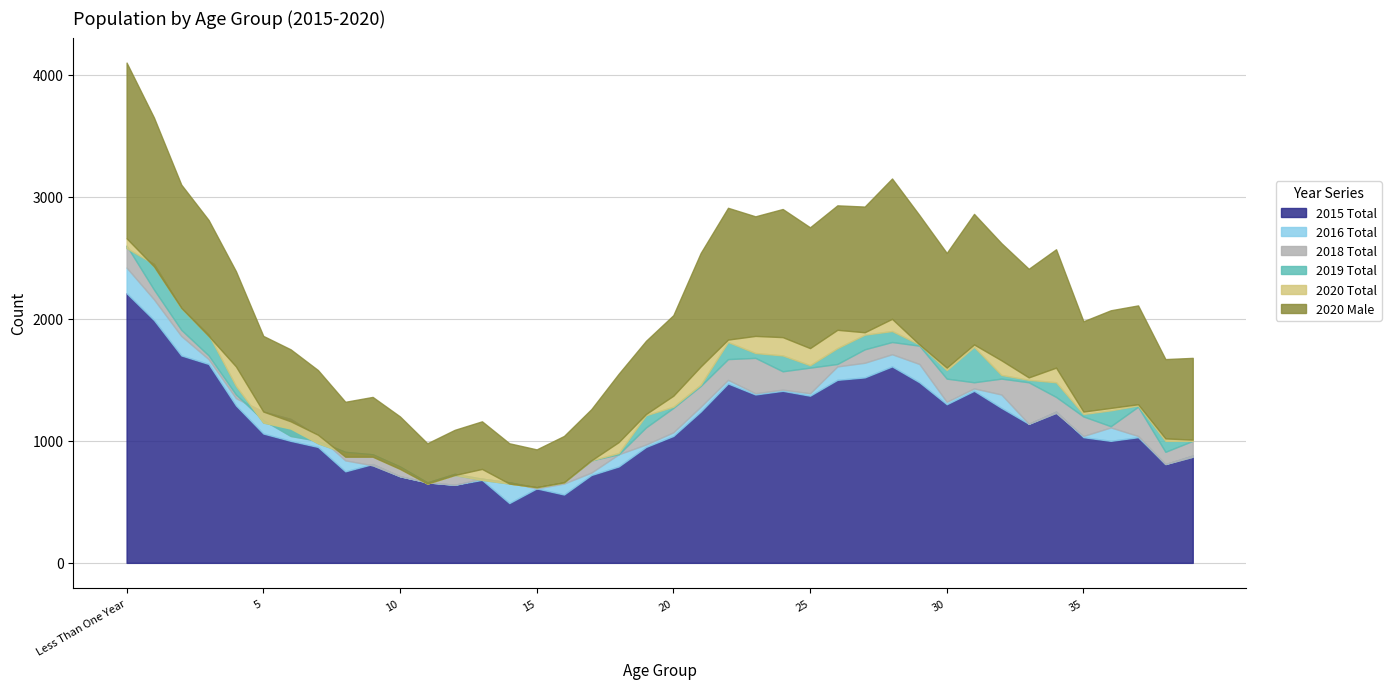

Reading left to right, list all the values displayed in this chart.

2015 Total: Less Than One Year=2210	1=1990	2=1700	3=1630	4=1290	5=1060	6=1000	7=950	8=750	9=810	10=710	11=660	12=640	13=680	14=490	15=610	16=560	17=720	18=790	19=950	20=1040	21=1240	22=1470	23=1380	24=1410	25=1370	26=1500	27=1520	28=1610	29=1480	30=1300	31=1410	32=1270	33=1140	34=1240	35=1030	36=1000	37=1030	38=810	39=880
2016 Total: Less Than One Year=2420	1=2160	2=1860	3=1670	4=1350	5=1240	6=1180	7=1040	8=840	9=800	10=710	11=660	12=640	13=690	14=660	15=610	16=650	17=740	18=890	19=970	20=1070	21=1280	22=1500	23=1390	24=1420	25=1390	26=1610	27=1640	28=1710	29=1630	30=1320	31=1430	32=1380	33=1140	34=1230	35=1040	36=1110	37=1040	38=810	39=870
2018 Total: Less Than One Year=2600	1=2240	2=1910	3=1700	4=1380	5=1170	6=1040	7=1000	8=910	9=890	10=790	11=660	12=730	13=690	14=660	15=620	16=660	17=840	18=890	19=1110	20=1270	21=1450	22=1670	23=1680	24=1570	25=1600	26=1630	27=1750	28=1810	29=1780	30=1510	31=1480	32=1510	33=1480	34=1360	35=1200	36=1120	37=1280	38=910	39=1000
2019 Total: Less Than One Year=2580	1=2450	2=2090	3=1870	4=1450	5=1150	6=1100	7=980	8=900	9=880	10=780	11=650	12=720	13=680	14=650	15=620	16=660	17=840	18=900	19=1210	20=1280	21=1460	22=1810	23=1720	24=1700	25=1620	26=1760	27=1870	28=1900	29=1790	30=1580	31=1770	32=1540	33=1500	34=1480	35=1220	36=1250	37=1290	38=1000	39=1000
2020 Total: Less Than One Year=2660	1=2430	2=2090	3=1860	4=1610	5=1240	6=1160	7=1050	8=870	9=870	10=770	11=650	12=720	13=770	14=650	15=620	16=660	17=840	18=990	19=1220	20=1370	21=1610	22=1830	23=1860	24=1850	25=1760	26=1910	27=1890	28=2000	29=1790	30=1600	31=1790	32=1660	33=1520	34=1600	35=1240	36=1270	37=1300	38=1020	39=1010
2020 Male: Less Than One Year=1440	1=1220	2=1010	3=950	4=780	5=620	6=590	7=530	8=450	9=490	10=430	11=330	12=370	13=390	14=330	15=310	16=380	17=420	18=560	19=600	20=660	21=930	22=1080	23=980	24=1050	25=990	26=1020	27=1030	28=1150	29=1060	30=940	31=1070	32=960	33=890	34=970	35=740	36=800	37=810	38=650	39=670